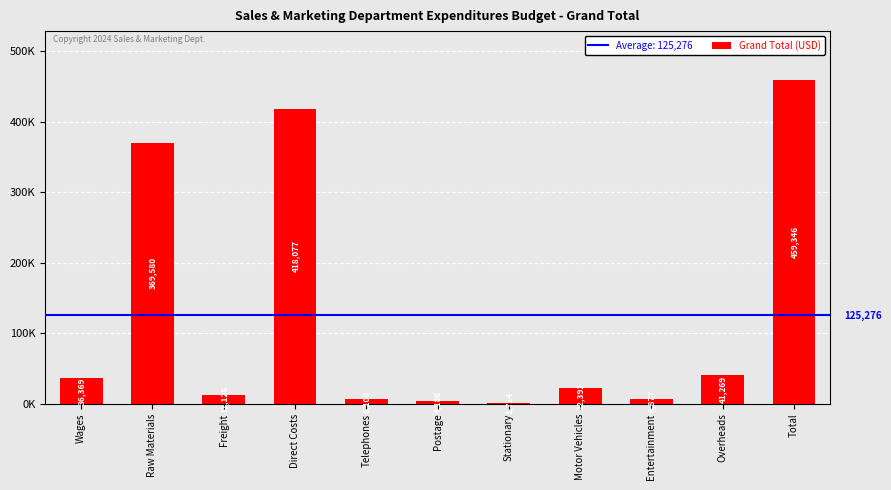

What is the minimum value shown in the chart?

1714